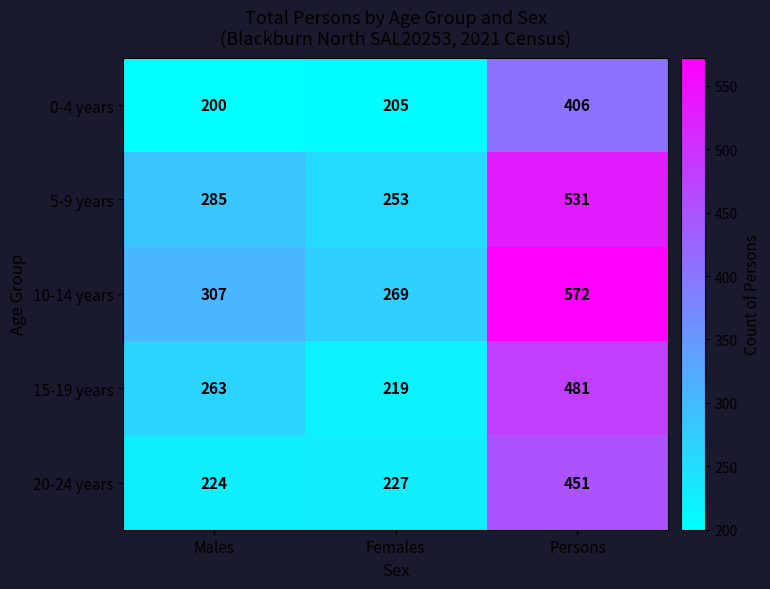

What is the maximum value shown in the chart?

572